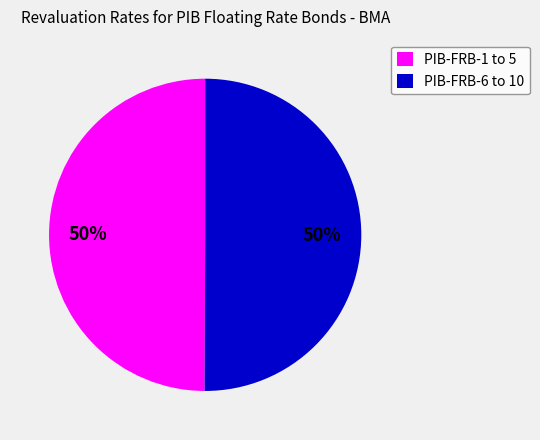

Is the sum of PIB-FRB-6 to 10 and PIB-FRB-1 to 5 greater than half?

Yes